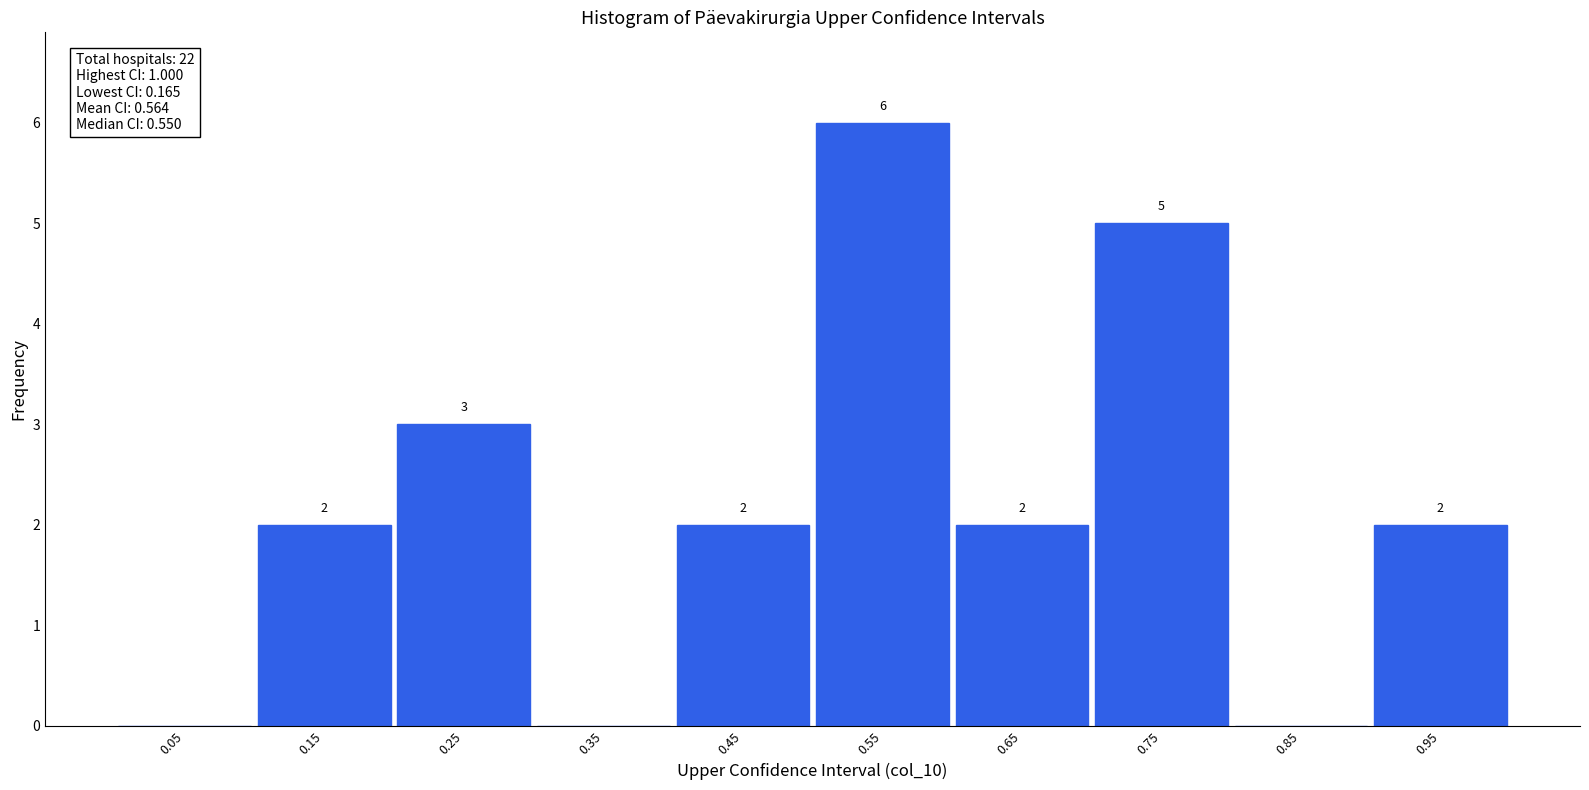

Which range on the x-axis has the tallest bar?

0.5 to 0.6